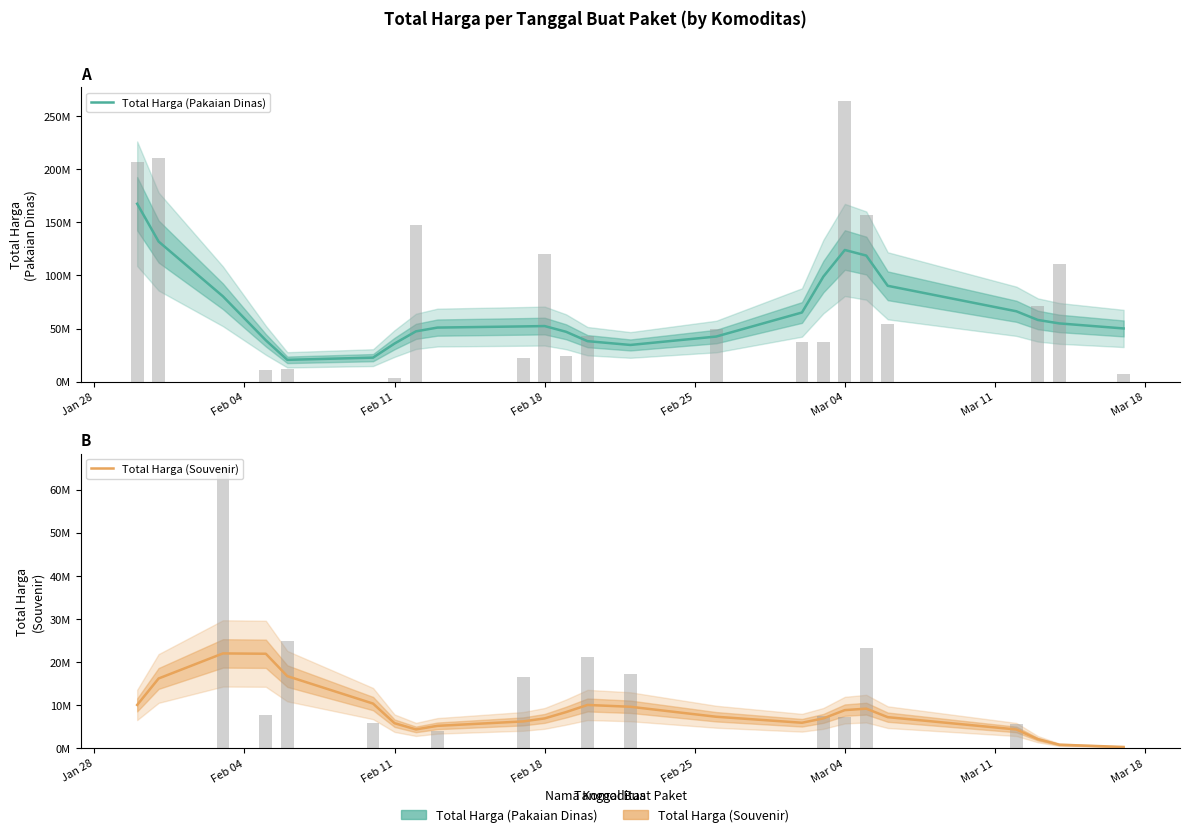

What is the minimum value shown in the chart?

267862.5